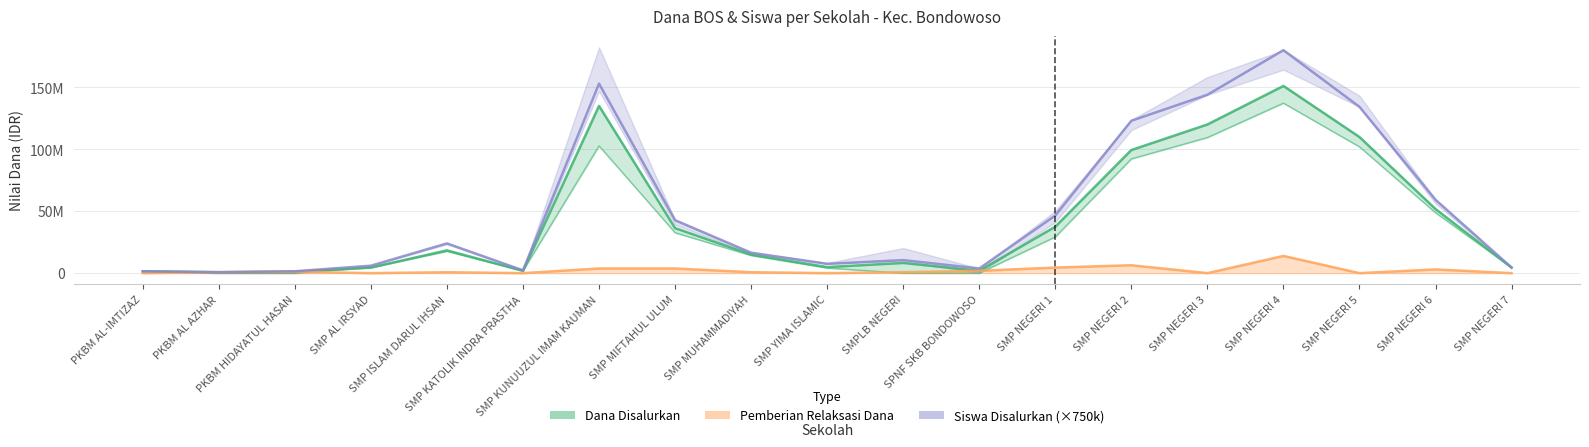

What is the sum of all Pemberian Relaksasi Dana values?

41250000